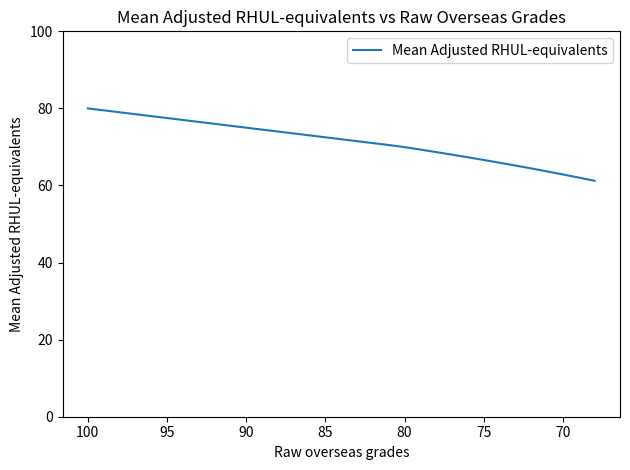

What is the difference between the maximum and minimum values?

18.8